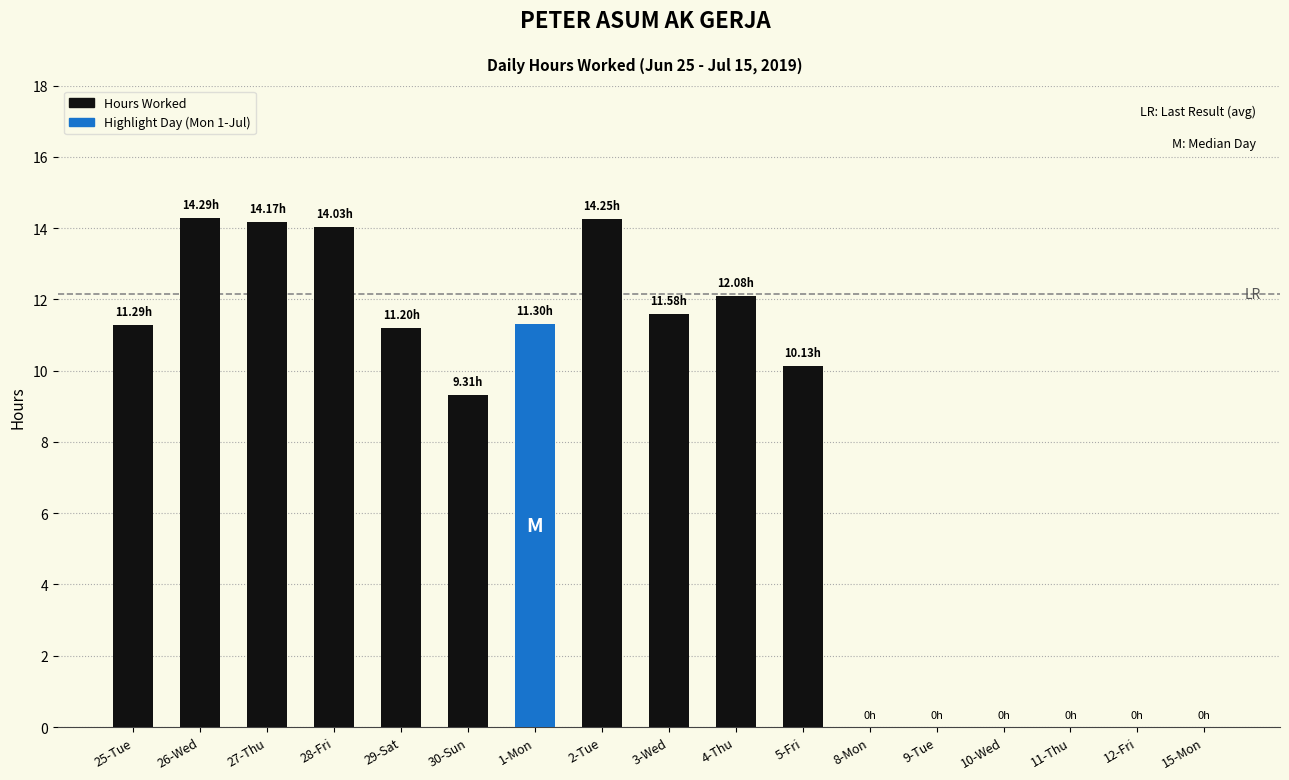

Does the chart contain stacked bars?

No